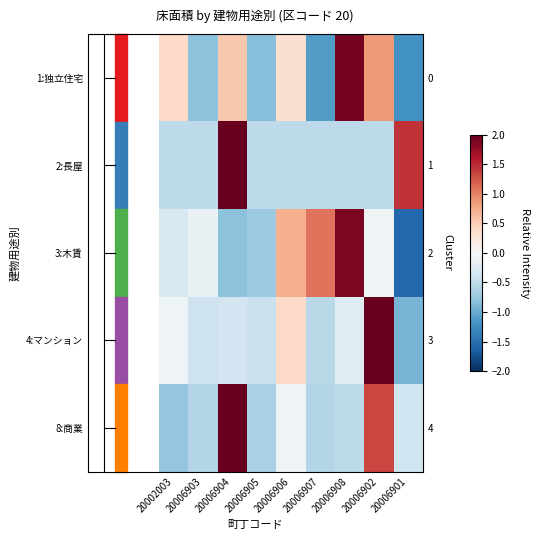

What is the spread (max minus min) of values at 20006903?

0.7